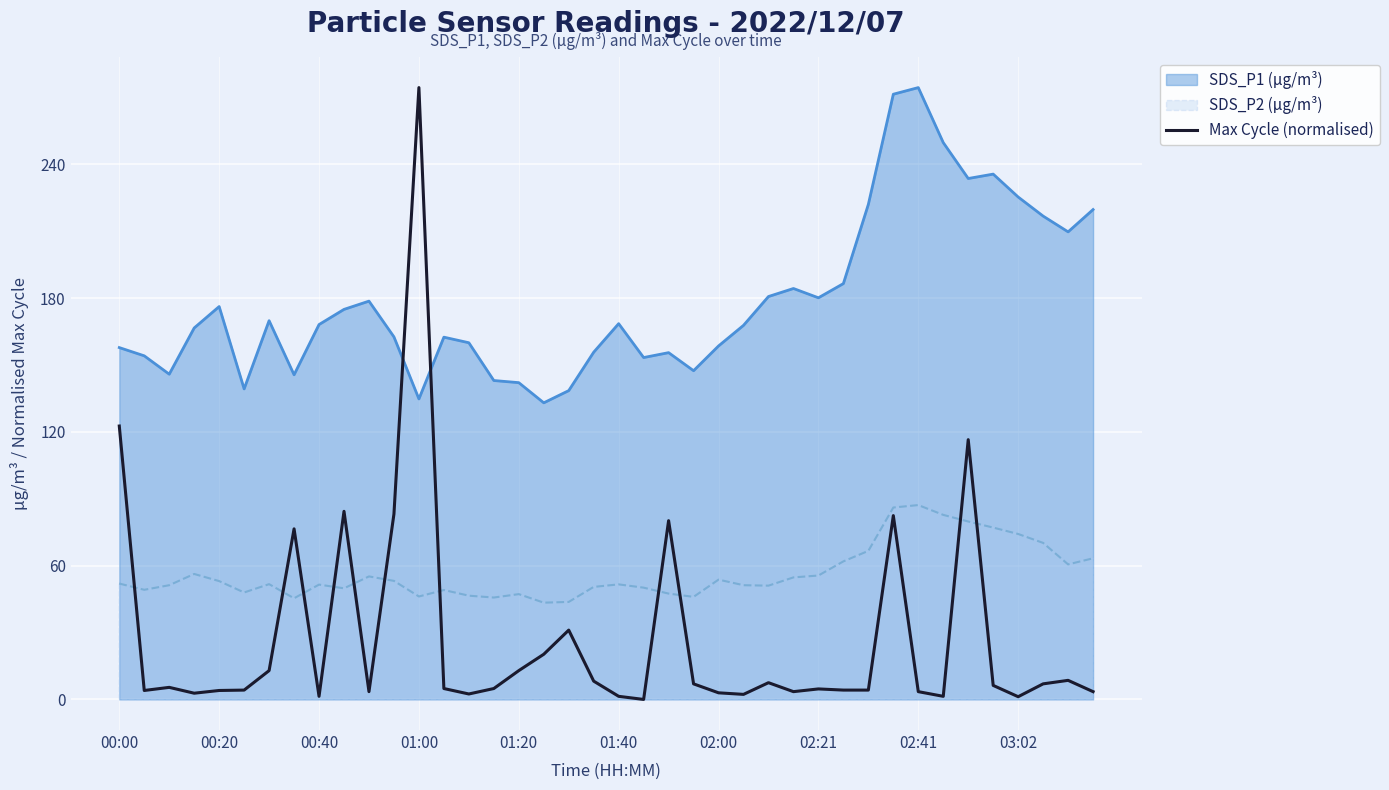

What position from the right is 29?

11